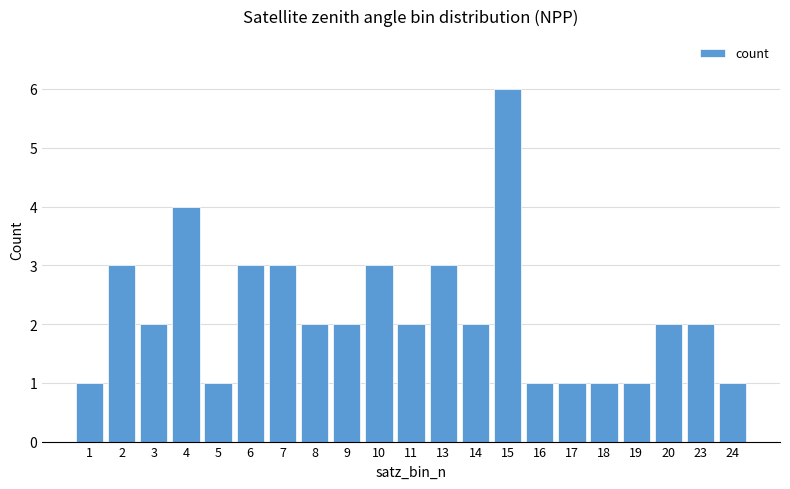

Approximately how many times larger is the value at 24 compared to 1?

1.0